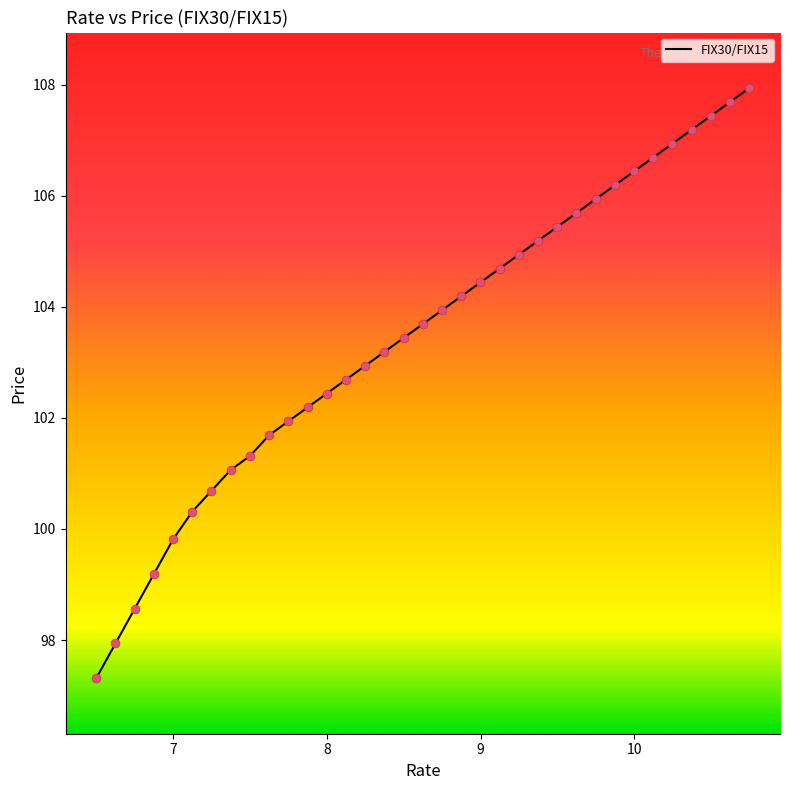

What is the smallest value displayed?

97.3